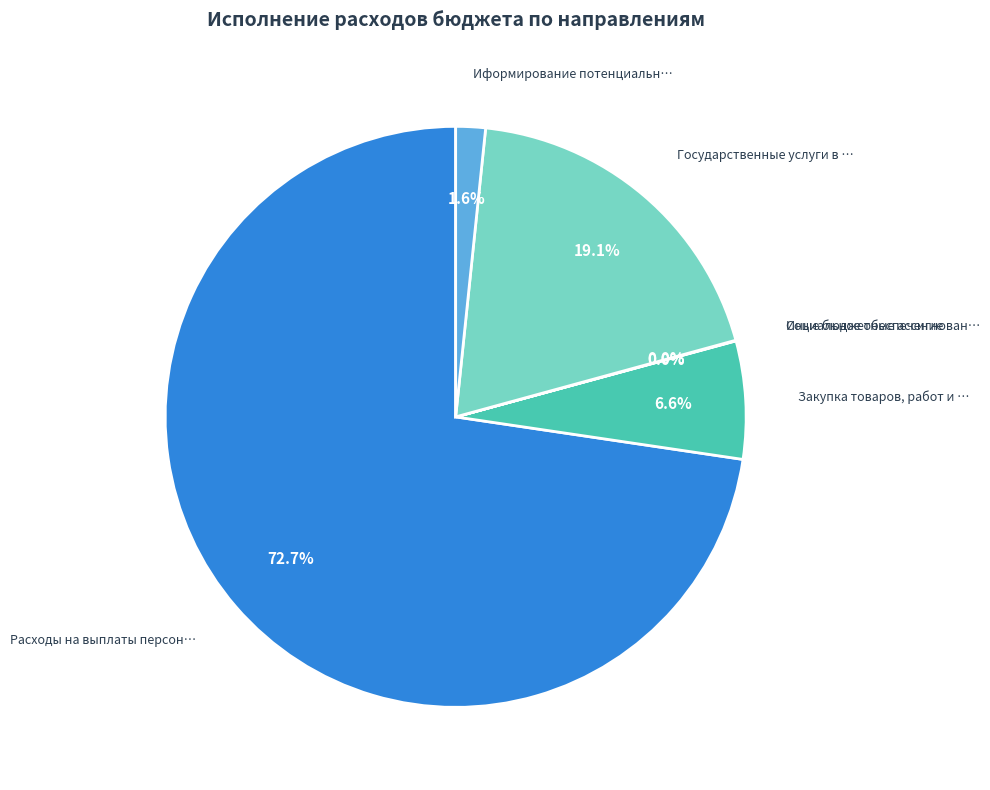

Is there a majority slice in this chart?

Yes